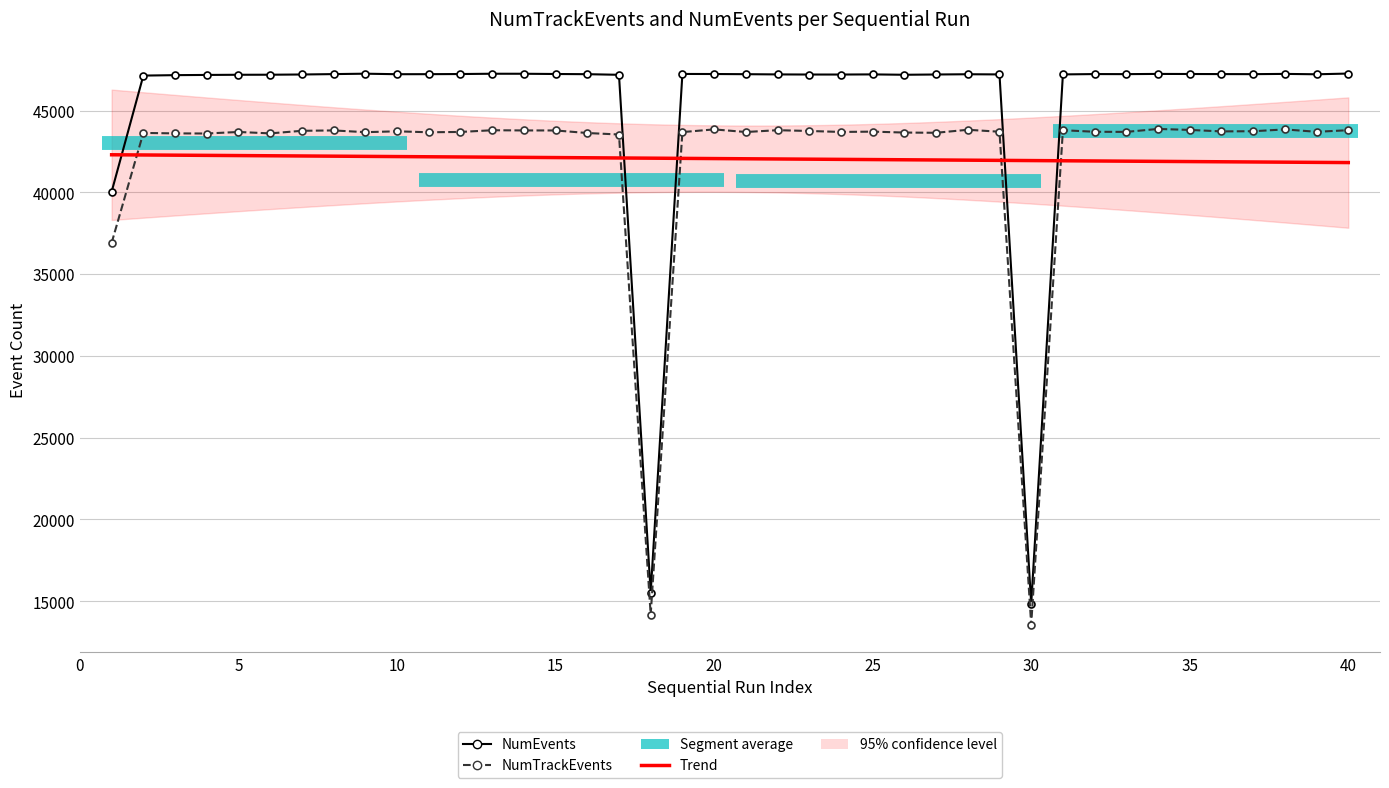

The value of NumTrackEvents at 25 is 69289. True or false?

False